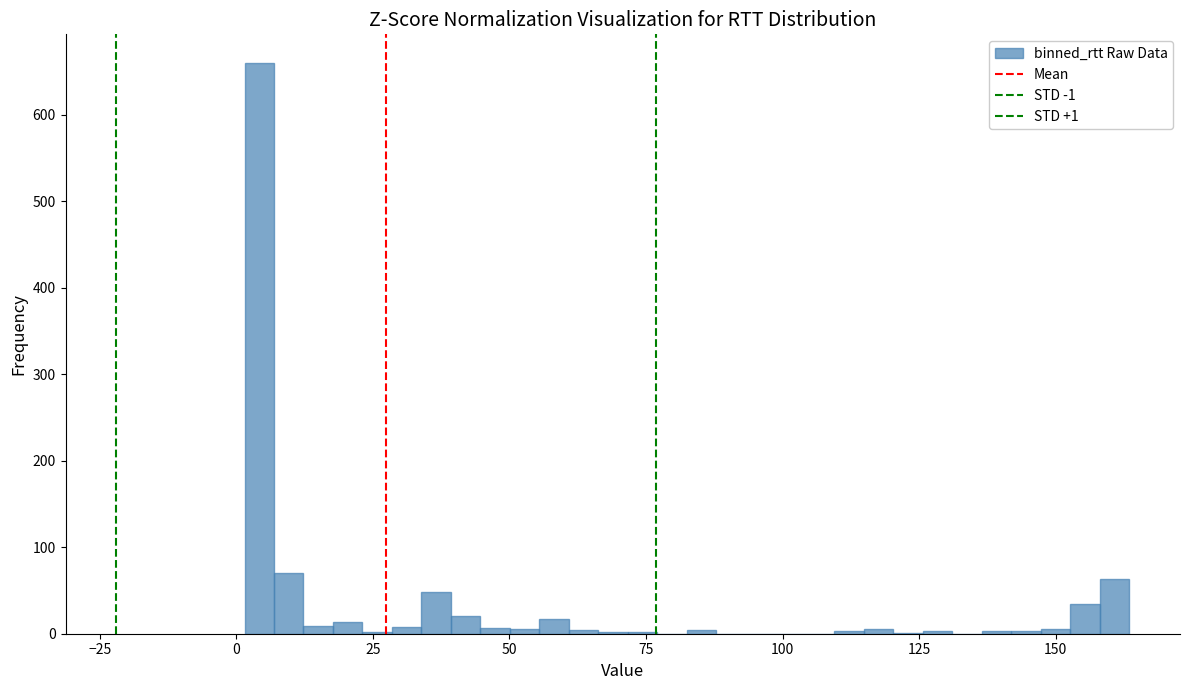

Read against the x-axis, roughly where is the centre of the tallest bar?

5